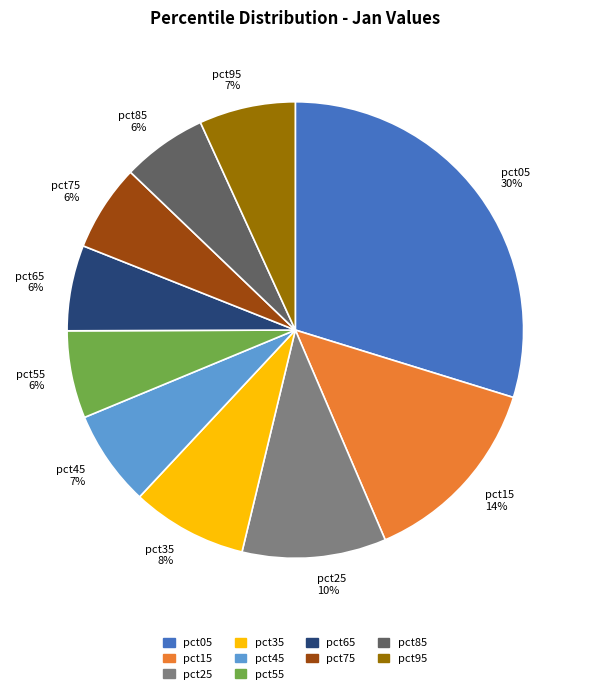

Do pct45 7% and pct25 10% together represent more than half of the pie?

No